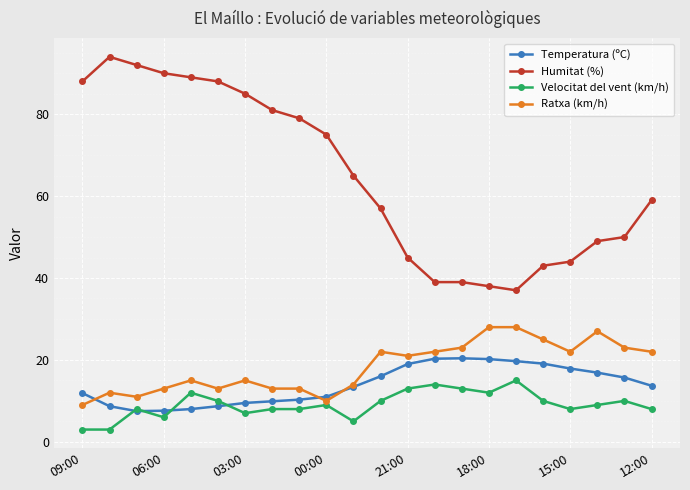

Rank the series by their maximum value, from lowest to highest.

Velocitat del vent (km/h), Temperatura (ºC), Ratxa (km/h), Humitat (%)